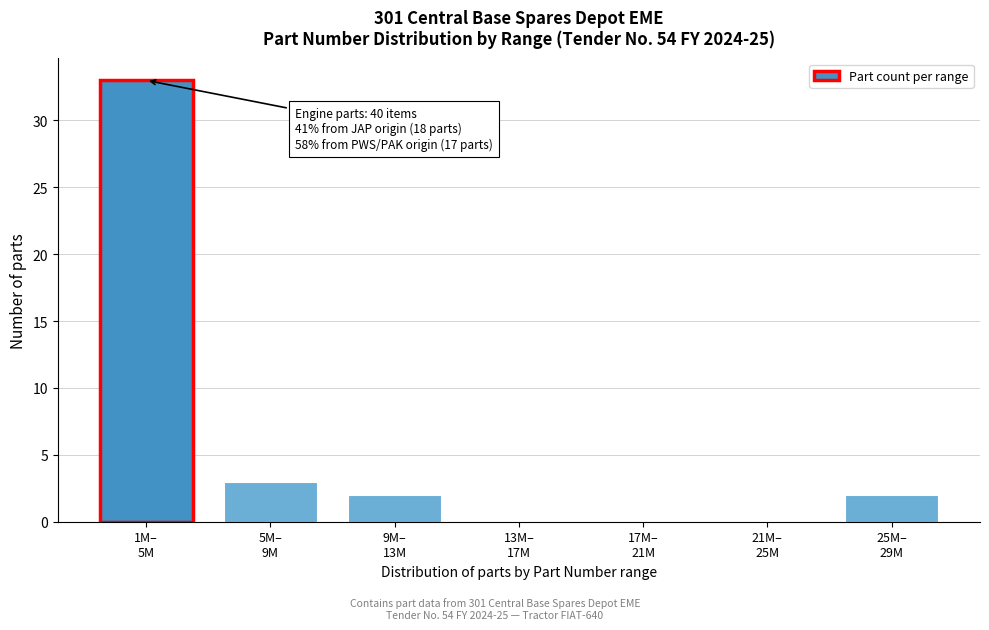

What is the greatest value displayed?

33